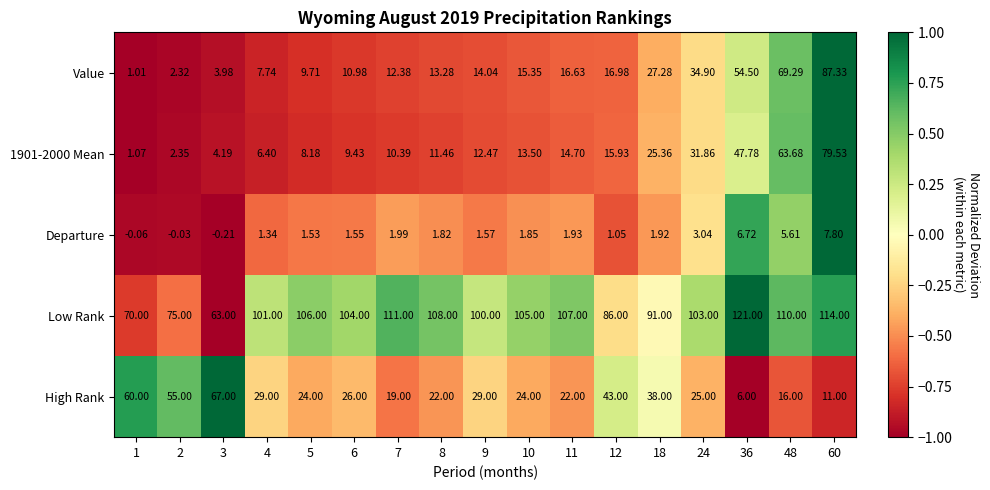

At how many categories does at least one series exceed 0?

17